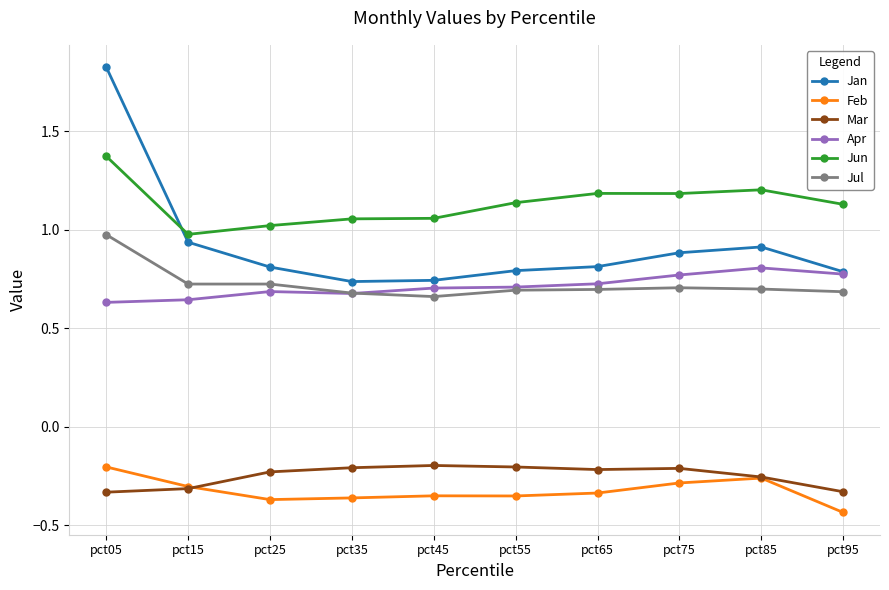

At which category does the chart reach its minimum across all series?

pct95